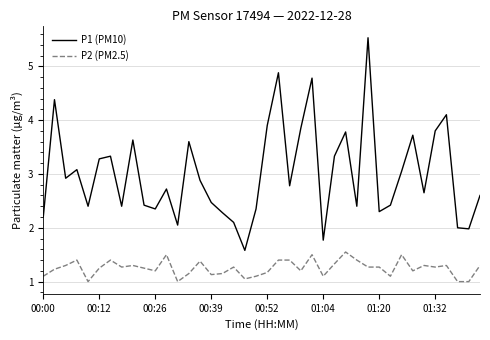

List the series in order of their peak value, highest first.

P1 (PM10), P2 (PM2.5)